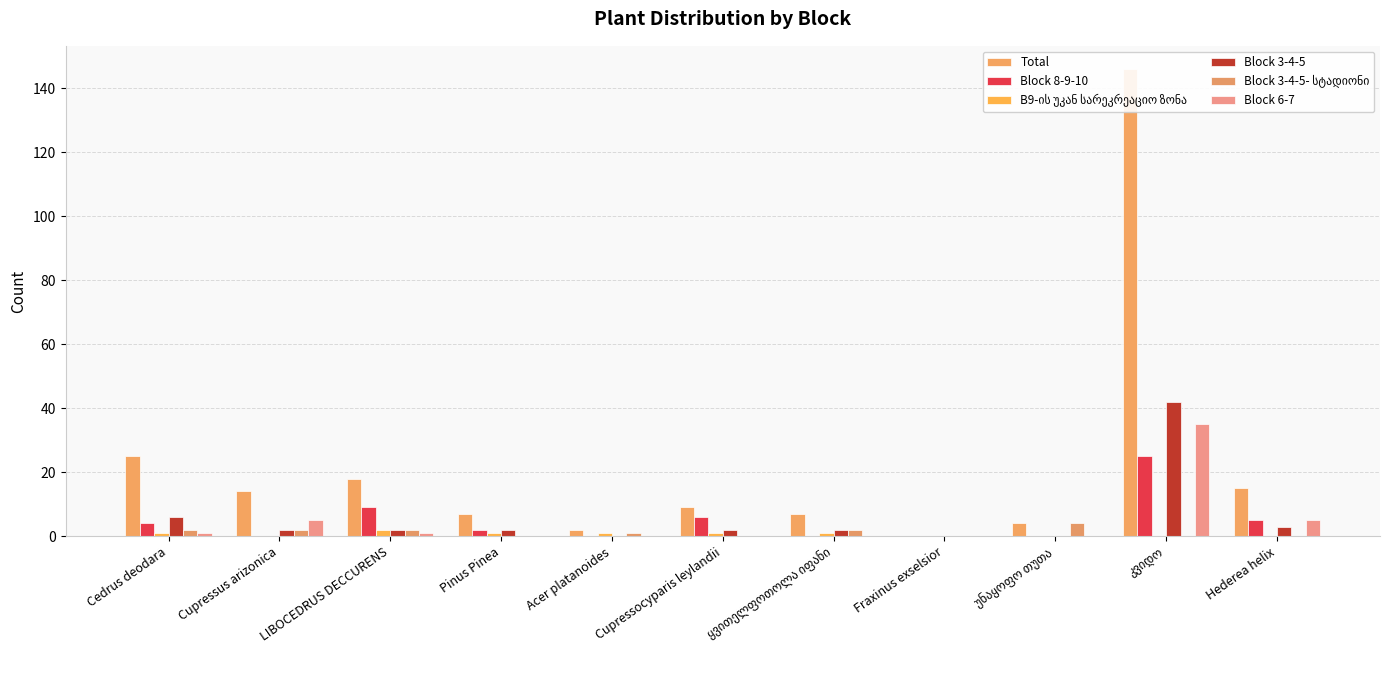

Which series has the widest spread of values?

Total